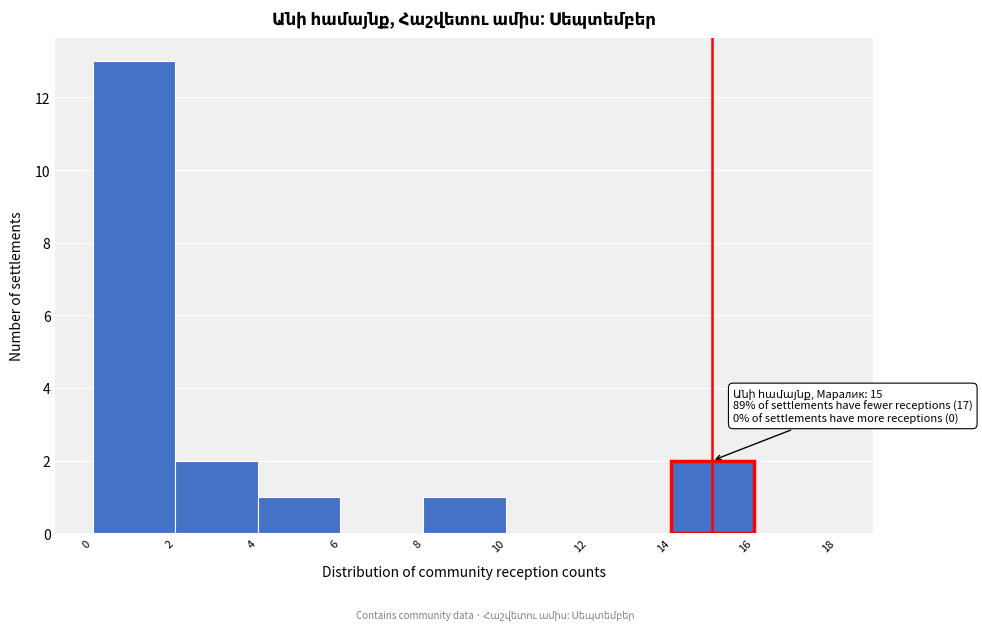

Over which range of the x-axis is the bar tallest?

0 to 2